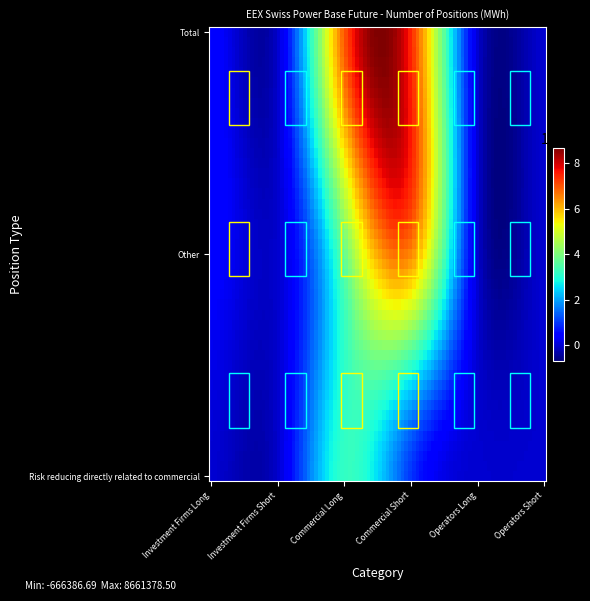

Which series has the largest total across all categories?

Total